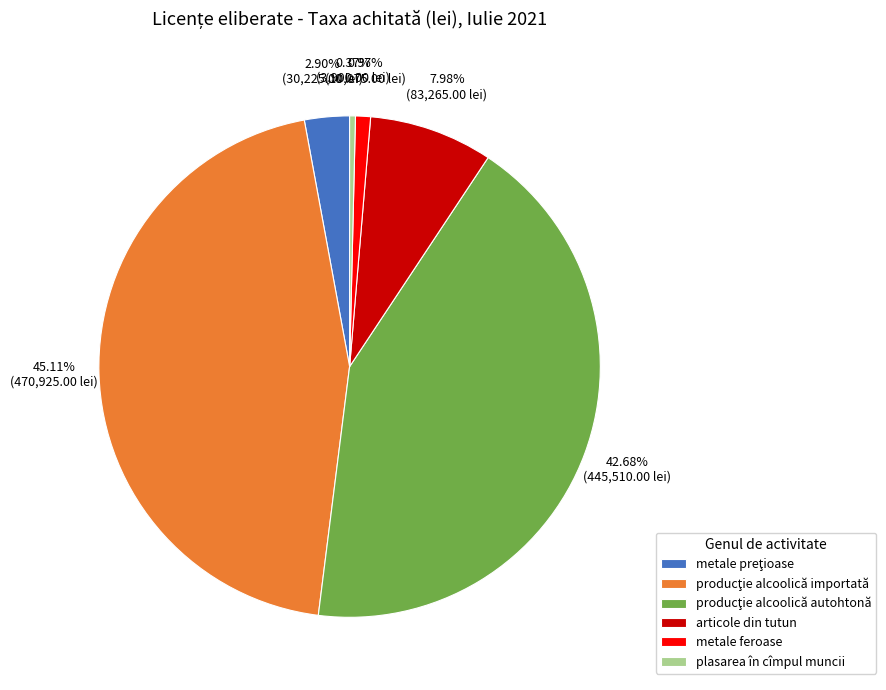

Is there any slice that represents more than half of the pie?

No